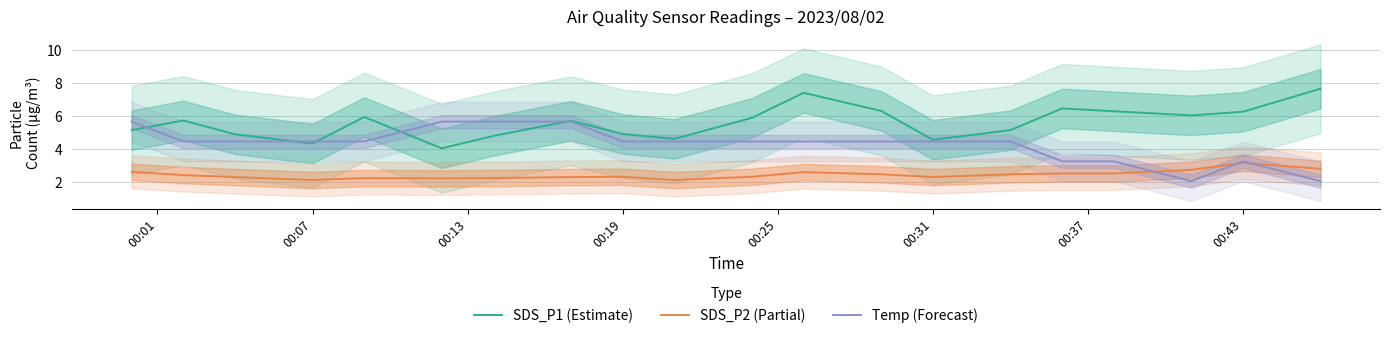

What is the maximum value for SDS_P1 (Estimate)?

7.7